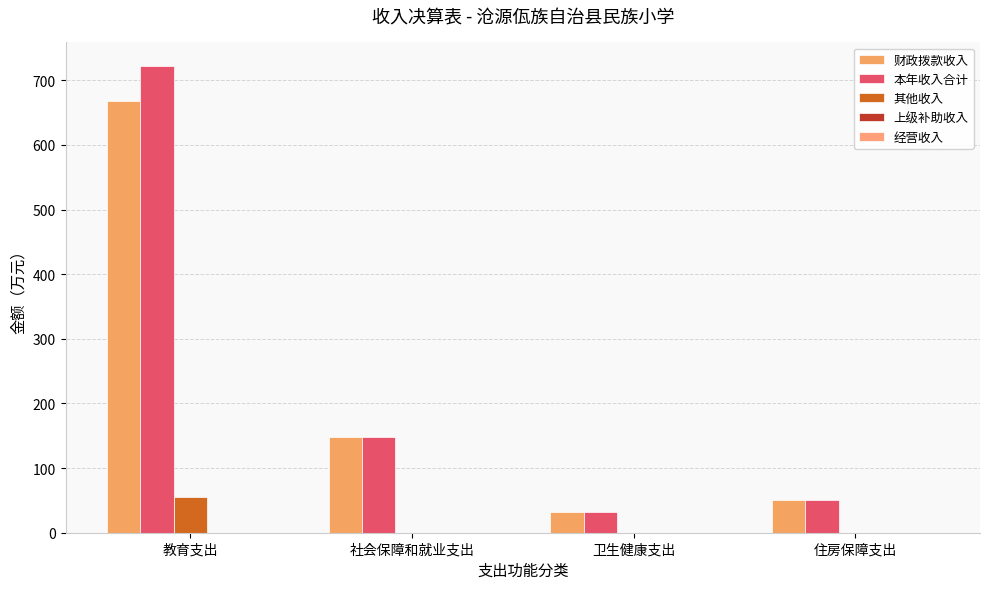

Reading right to left, transcribe all the data shown in this chart.

财政拨款收入: 住房保障支出=50.2	卫生健康支出=32.2	社会保障和就业支出=148.8	教育支出=668.1
本年收入合计: 住房保障支出=50.2	卫生健康支出=32.2	社会保障和就业支出=148.8	教育支出=722.5
其他收入: 住房保障支出=0.0	卫生健康支出=0.0	社会保障和就业支出=0.0	教育支出=55.3
上级补助收入: 住房保障支出=0.0	卫生健康支出=0.0	社会保障和就业支出=0.0	教育支出=0.0
经营收入: 住房保障支出=0.0	卫生健康支出=0.0	社会保障和就业支出=0.0	教育支出=0.0